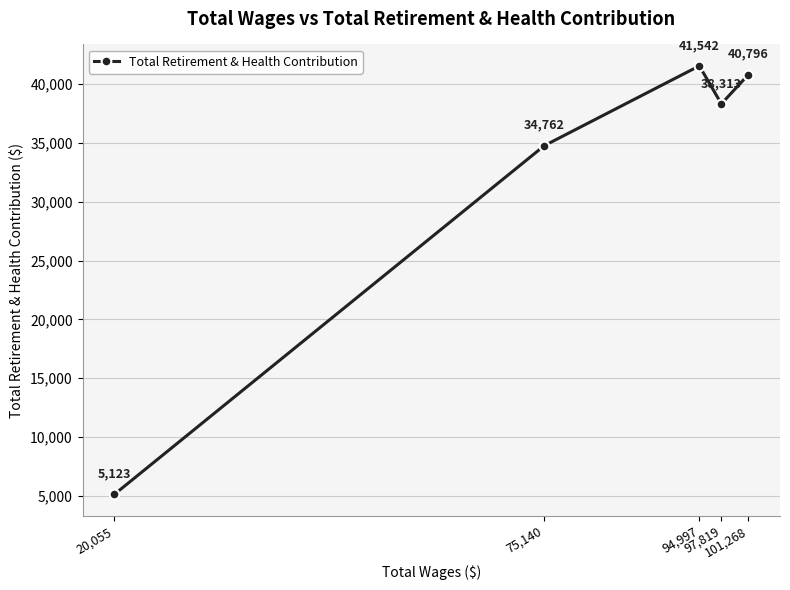

At which category does the data reach its first local peak?

94,997